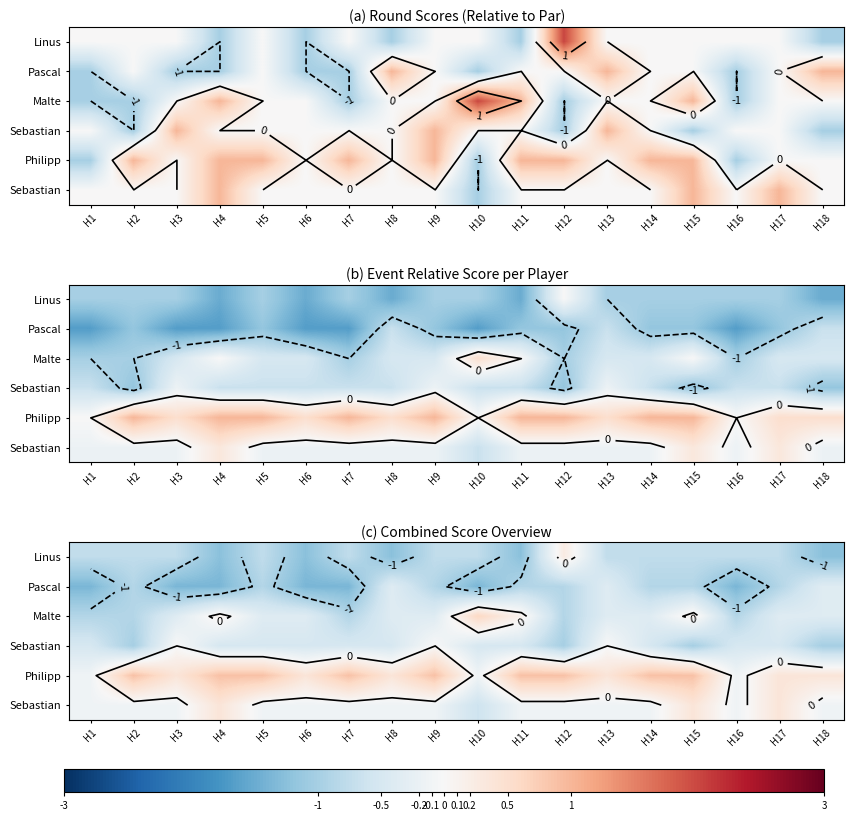

At how many categories does at least one series exceed 0?

16